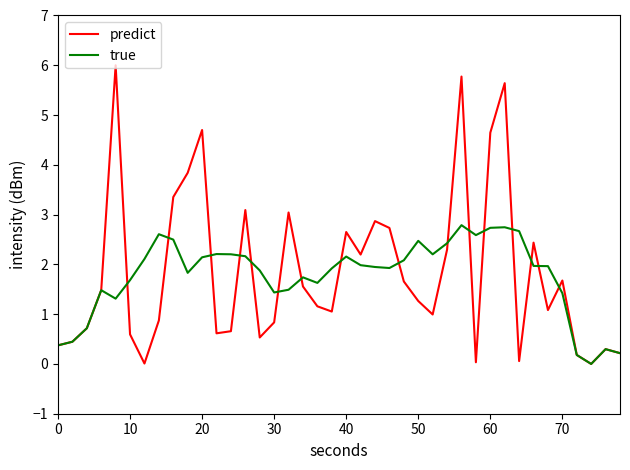

What are all the series names shown in the legend?

predict, true